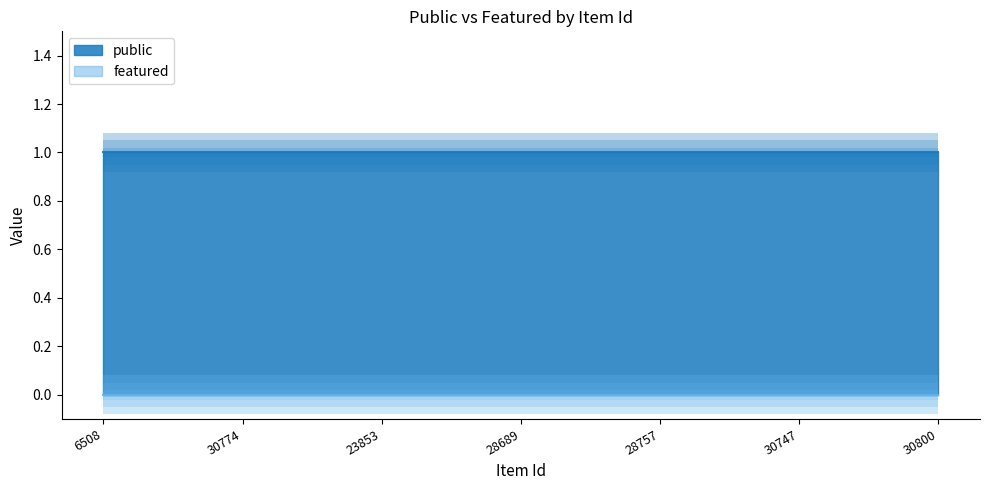

The featured series shows 0 at 30747. True or false?

True